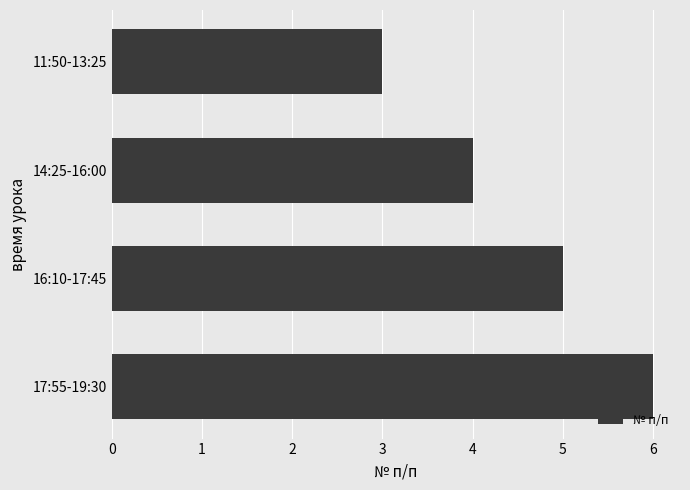

Approximately how many times larger is the value at 16:10-17:45 compared to 11:50-13:25?

1.7